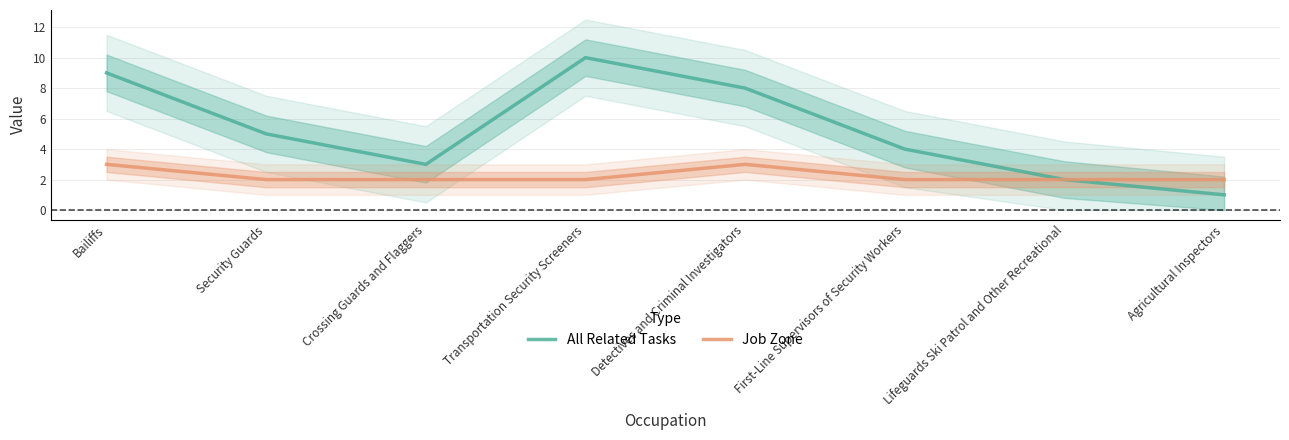

Reading left to right, list all the values displayed in this chart.

All Related Tasks: 9	5	3	10	8	4	2	1
Job Zone: 3	2	2	2	3	2	2	2